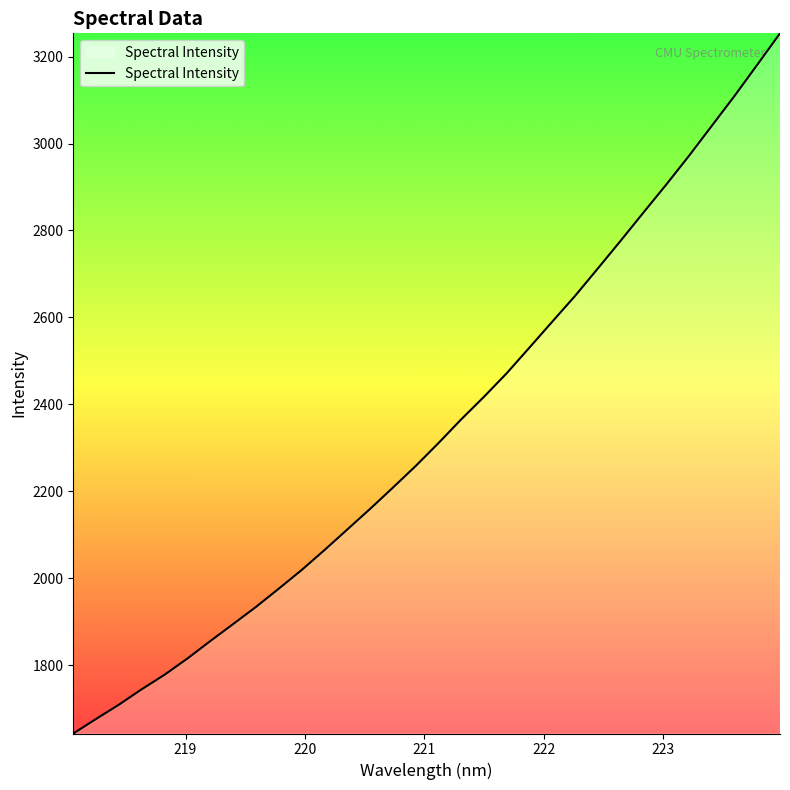

What is the minimum value shown in the chart?

1642.9